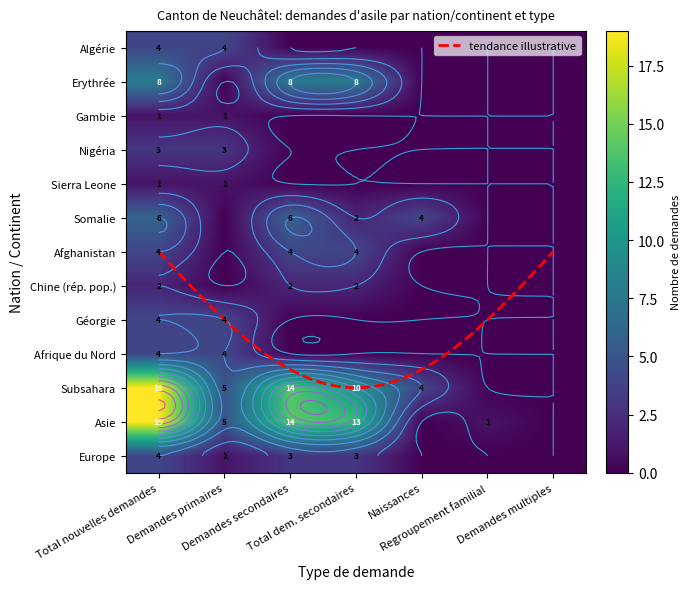

Rank the categories by Afghanistan value from lowest to highest.

Demandes primaires, Naissances, Regroupement familial, Demandes multiples, Total nouvelles demandes, Demandes secondaires, Total dem. secondaires